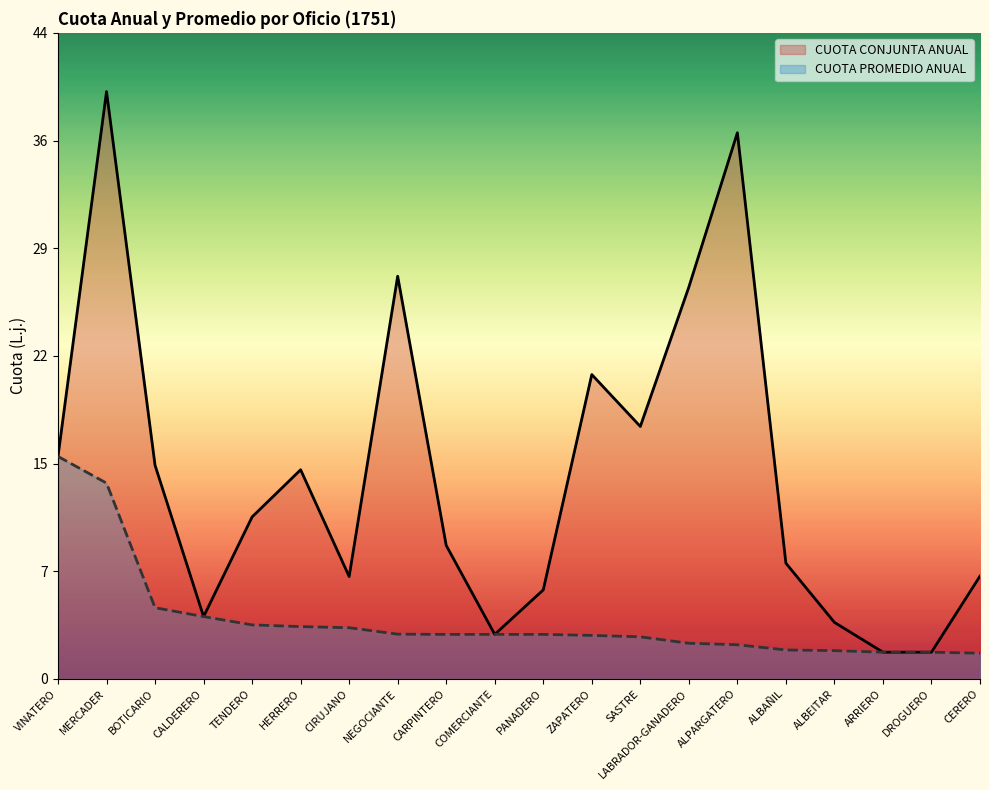

True or false: CUOTA PROMEDIO ANUAL has more than 1 points higher than both neighbors.

False